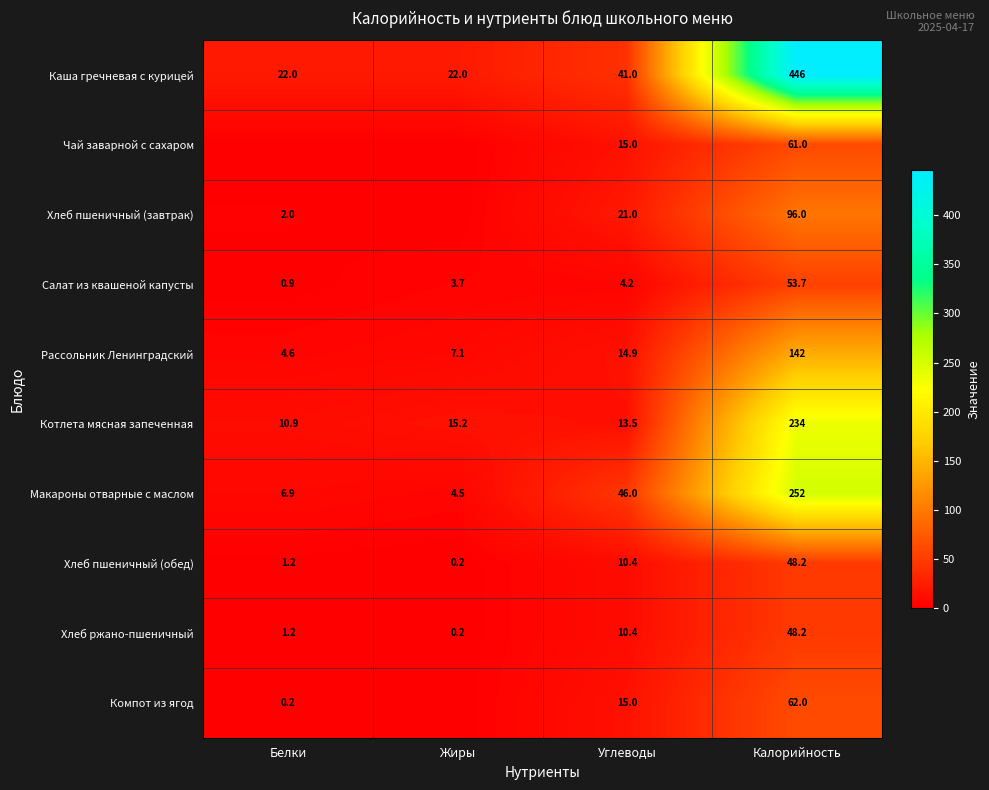

What is the difference between the maximum and minimum values in the Хлеб ржано-пшеничный series?

48.0